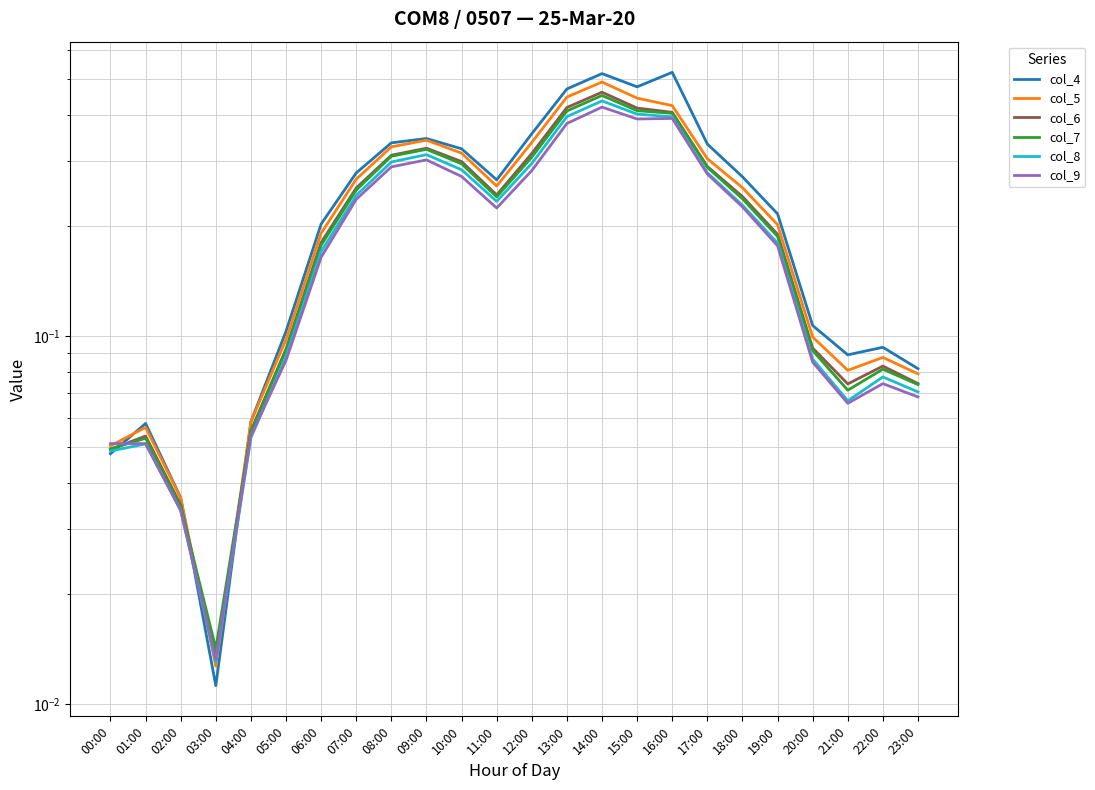

True or false: col_6 has a value of 0.3 at 07:00.

True